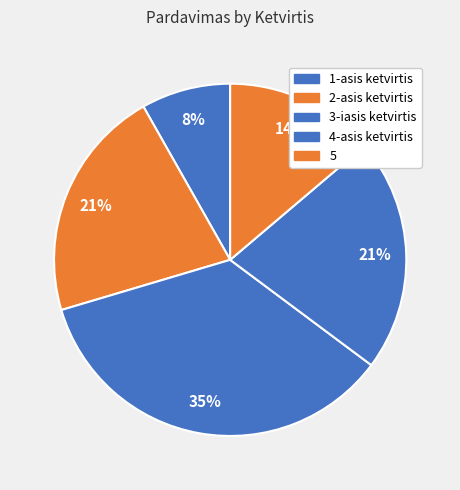

Does 1-asis ketvirtis account for over 50% of the chart?

No